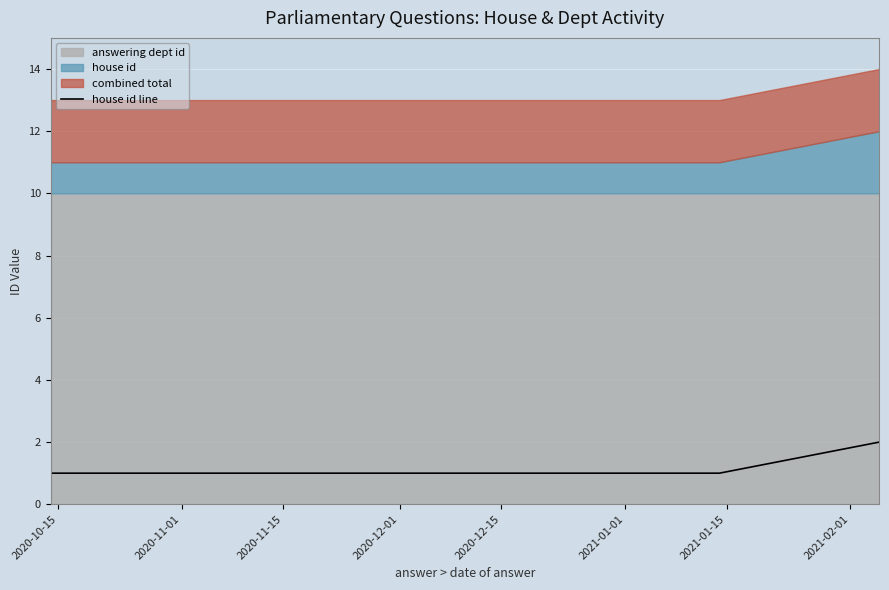

What is the sum of all values?

5